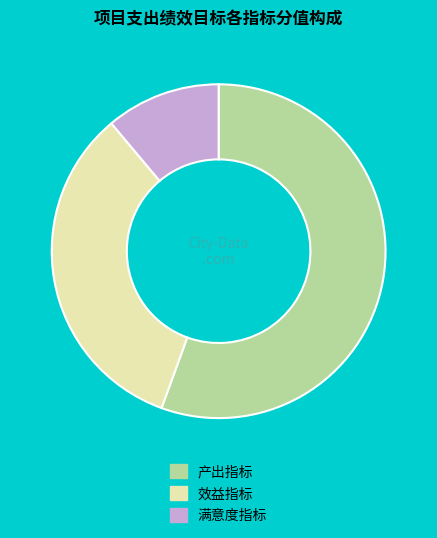

The 满意度指标 slice represents 11% of the pie. True or false?

True